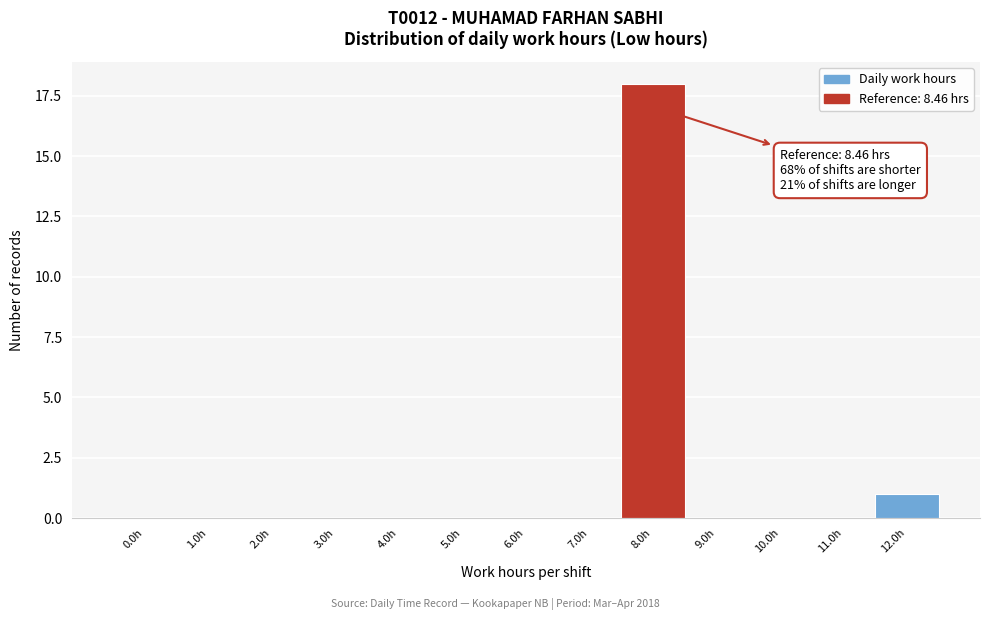

Reading left to right, what are all the values shown in this chart?

0.0h=0	1.0h=0	2.0h=0	3.0h=0	4.0h=0	5.0h=0	6.0h=0	7.0h=0	8.0h=18	9.0h=0	10.0h=0	11.0h=0	12.0h=1